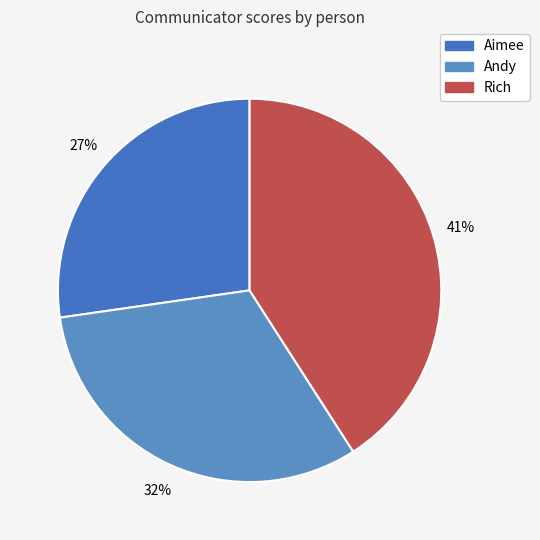

Is there any slice that represents more than half of the pie?

No